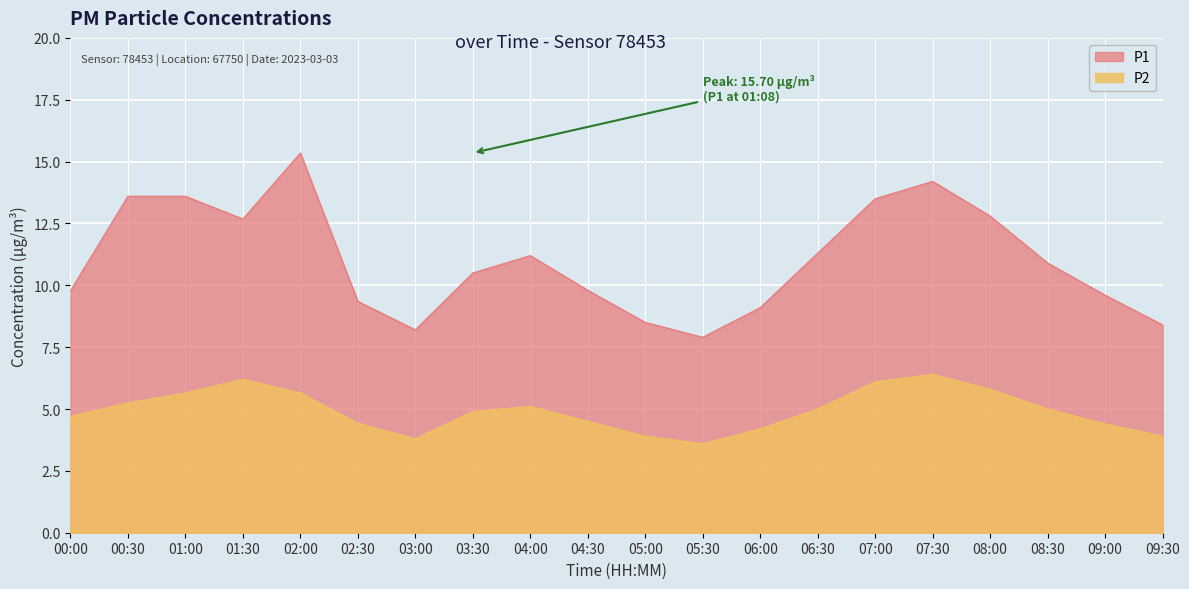

What value does the P2 series have at 06:30?

5.0